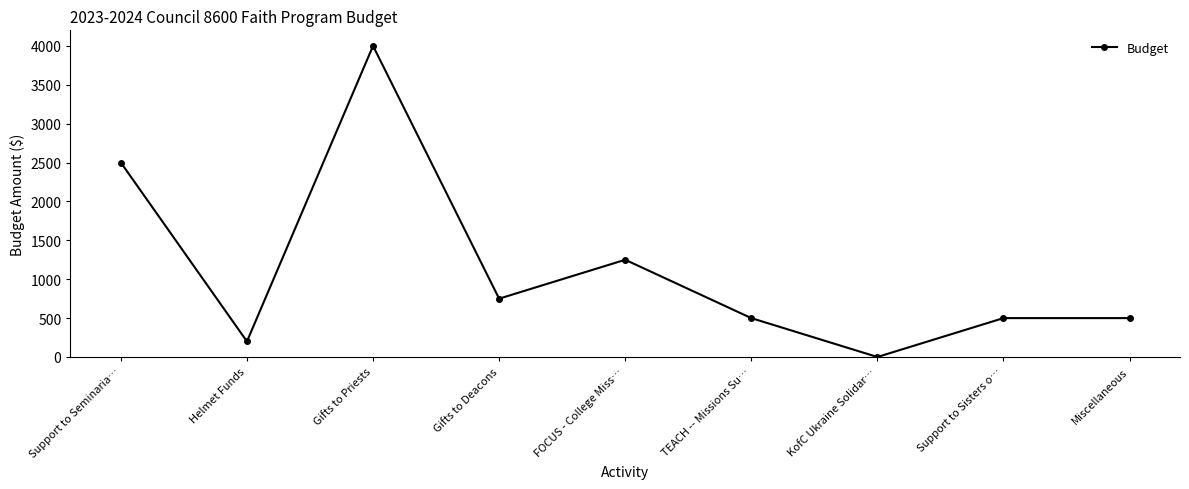

Where is the data nearest to the value 2000?

Support to Seminaria…